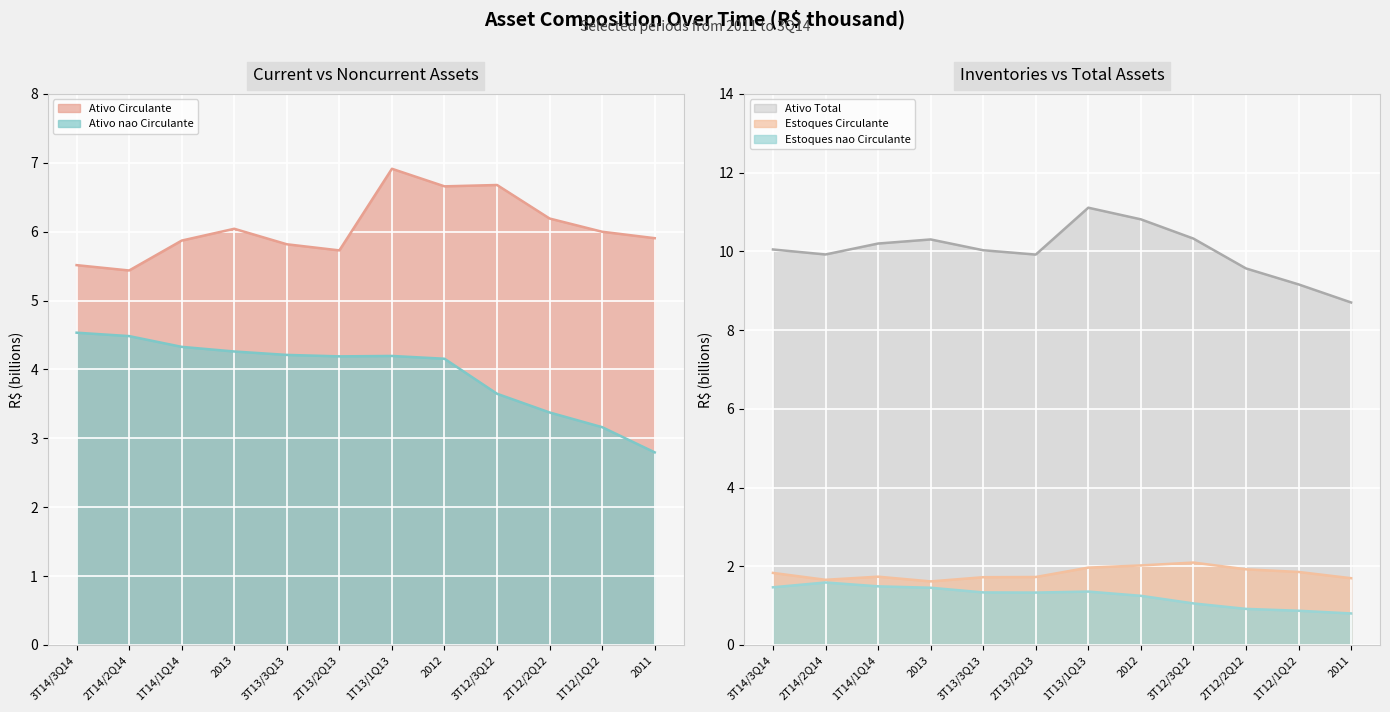

At 3T12/3Q12, list the series in order from smallest to largest.

Estoques nao Circulante, Estoques Circulante, Ativo nao Circulante, Ativo Circulante, Ativo Total